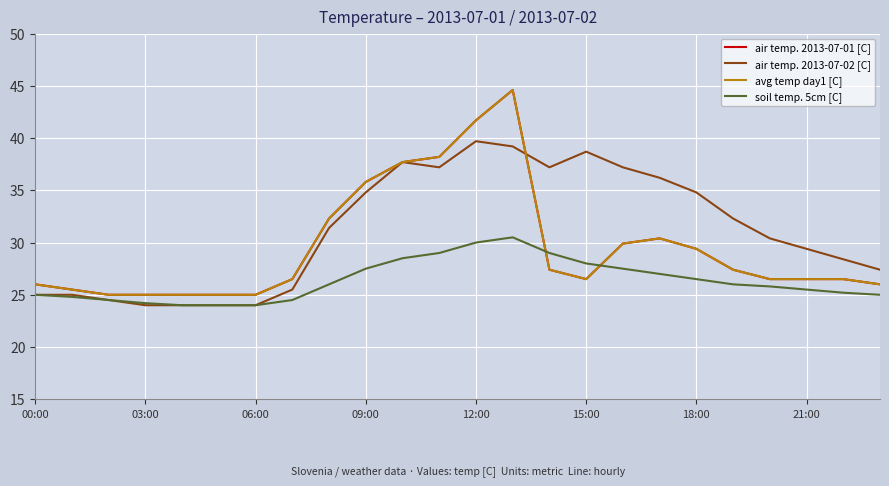

Does the chart have visible grid lines?

Yes